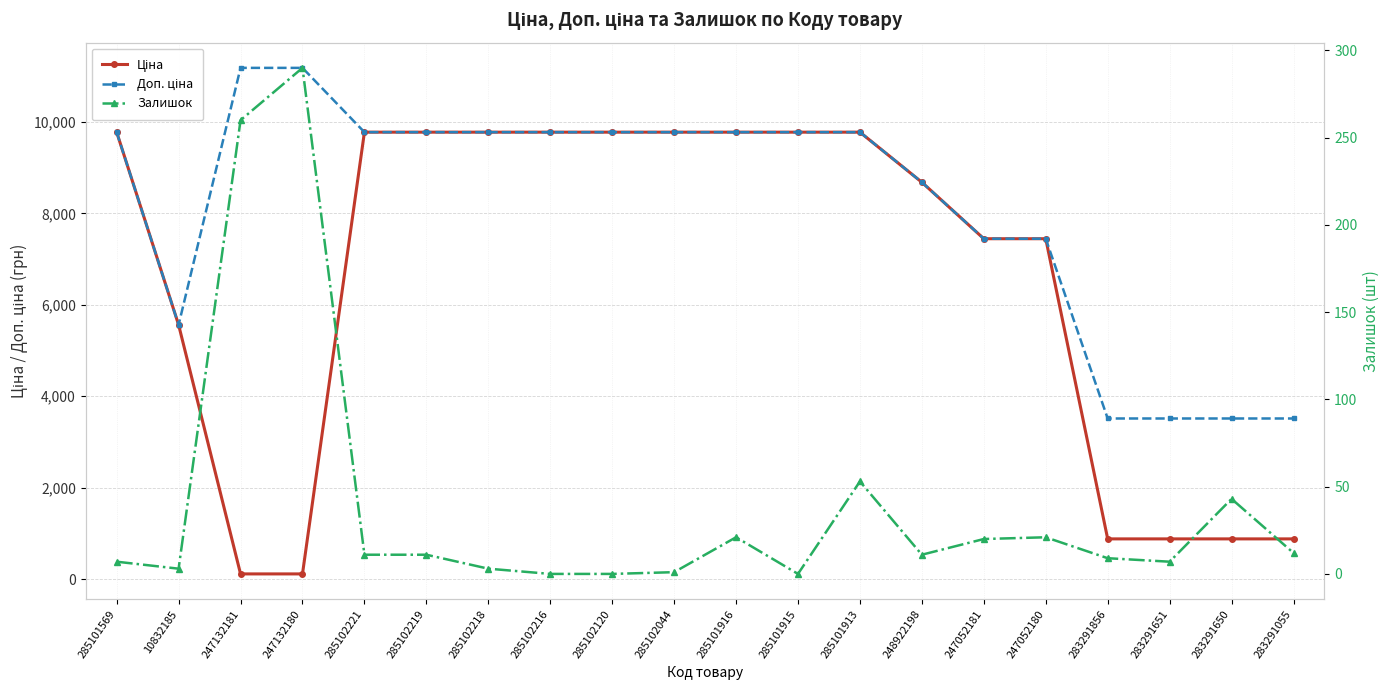

Which series has the widest spread of values?

Ціна